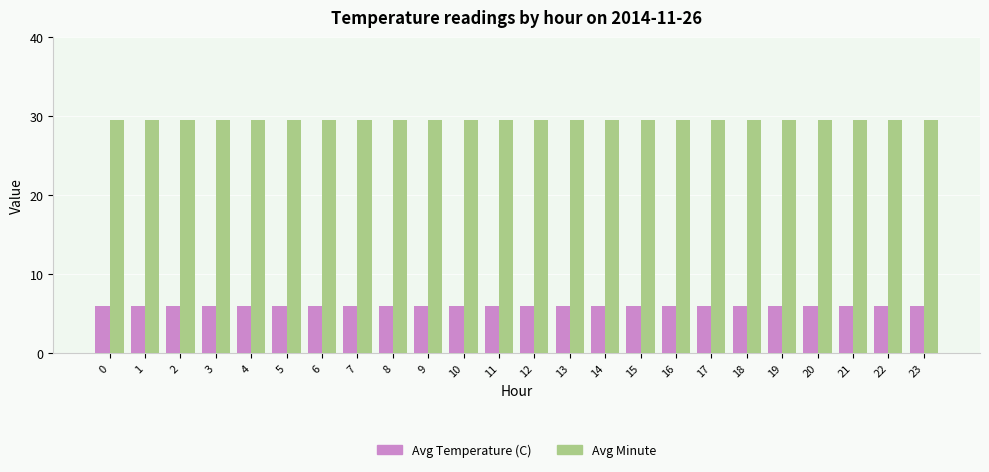

True or false: Avg Minute has a value of 29.5 at 12.

True